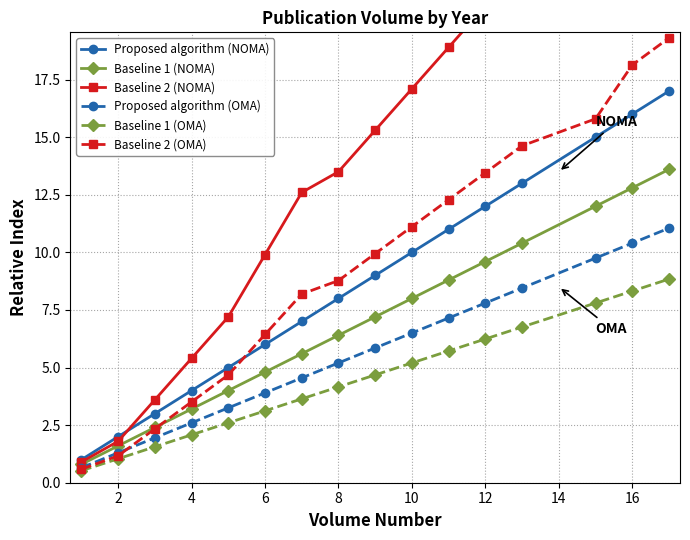

True or false: Baseline 1 (OMA) has more than 1 interior local peaks.

False